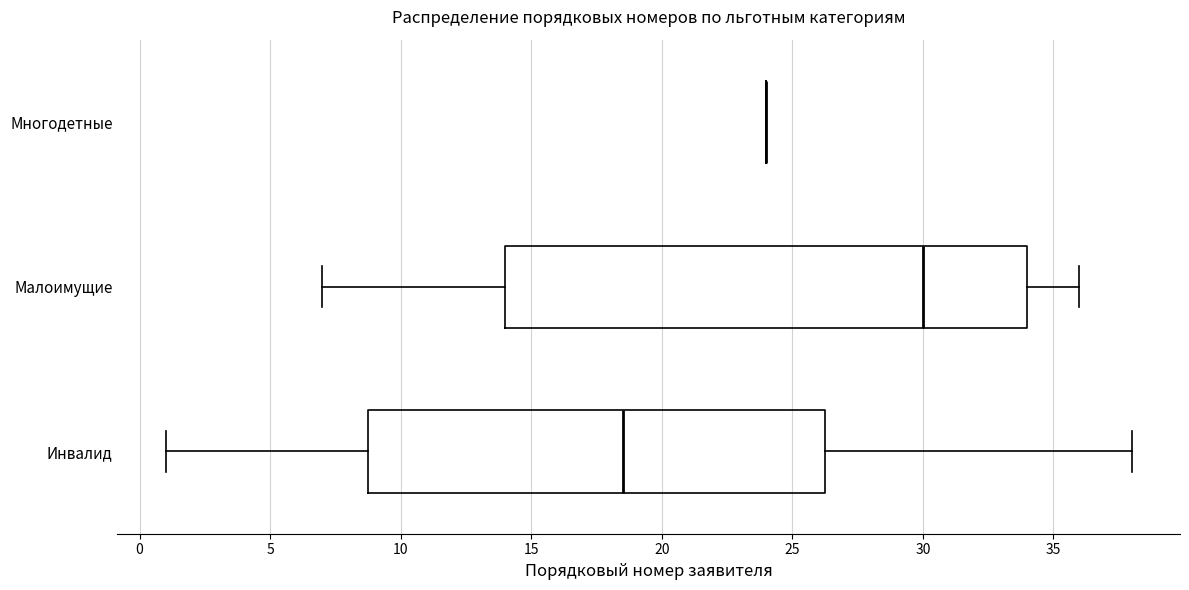

Reading bottom to top, transcribe this box plot: for each box, give where its median line is, the range the box spans, and where its two whiskers end, as read against the x-axis. The values are not printed on the chart, so give them approximately, as read against the axis.

Инвалид: median 18.5, box 9.0 to 26.5, whiskers 1.0 to 38.0
Малоимущие: median 30.0, box 14.0 to 34.0, whiskers 7.0 to 36.0
Многодетные: box collapsed to a line at 24.0, whiskers 24.0 to 24.0